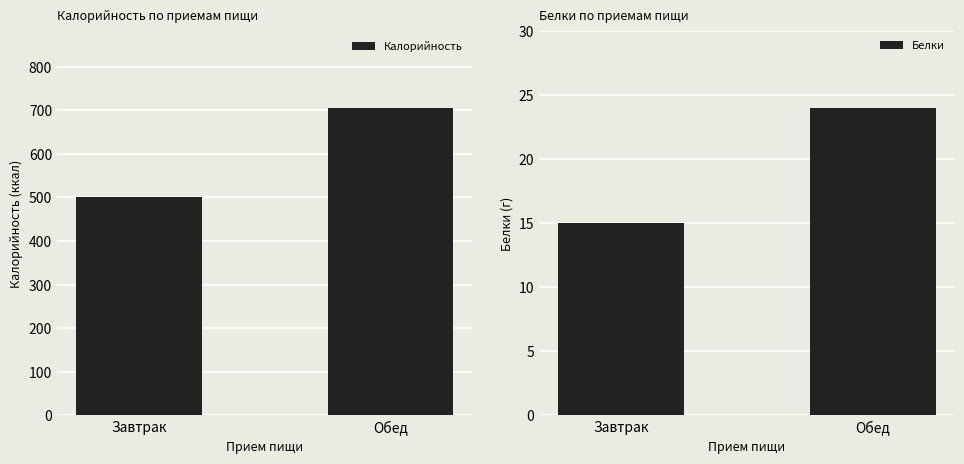

Between Завтрак and Обед, which series saw the biggest shift?

Калорийность